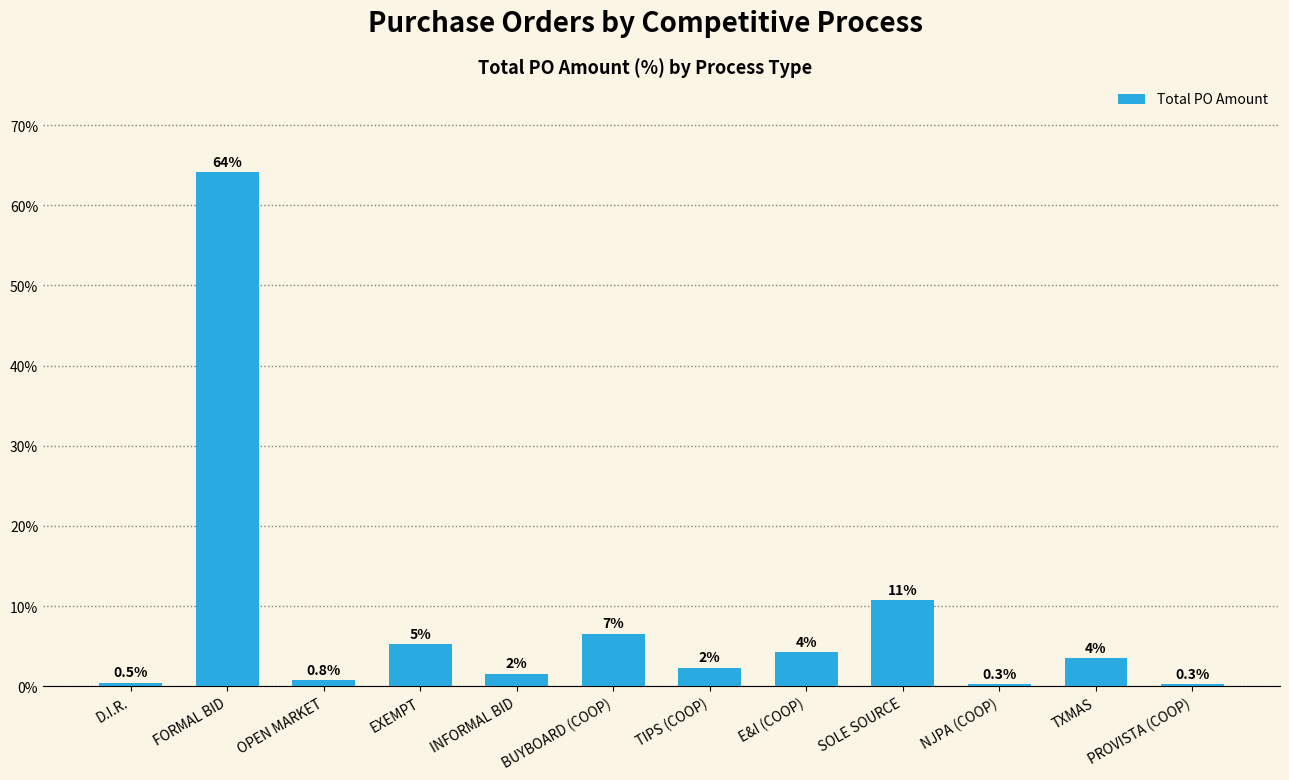

True or false: the data shows 0.8 at D.I.R..

False